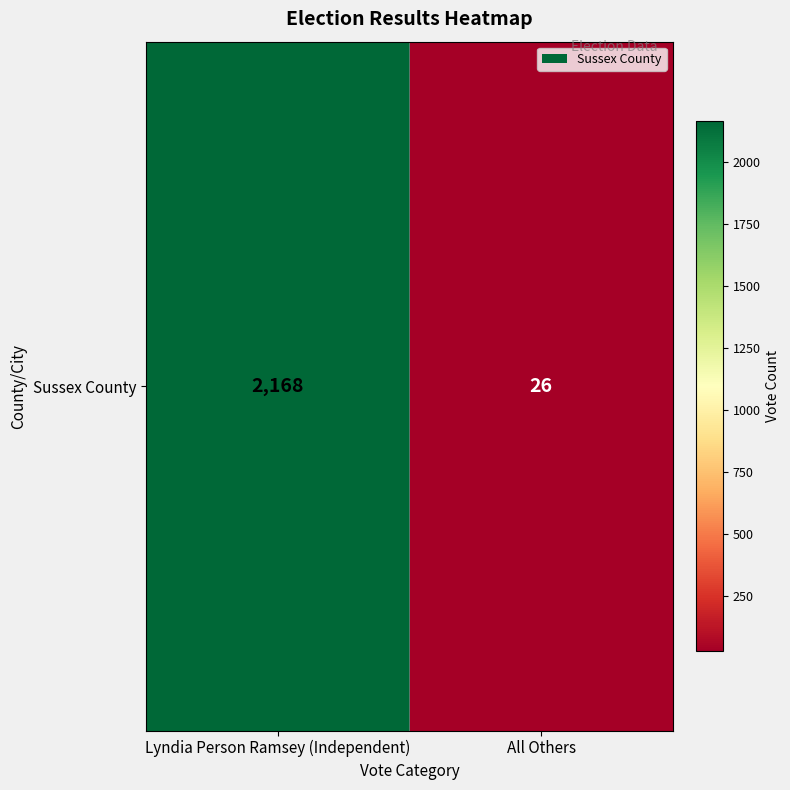

Reading right to left, transcribe all the data shown in this chart.

All Others=26	Lyndia Person Ramsey (Independent)=2168